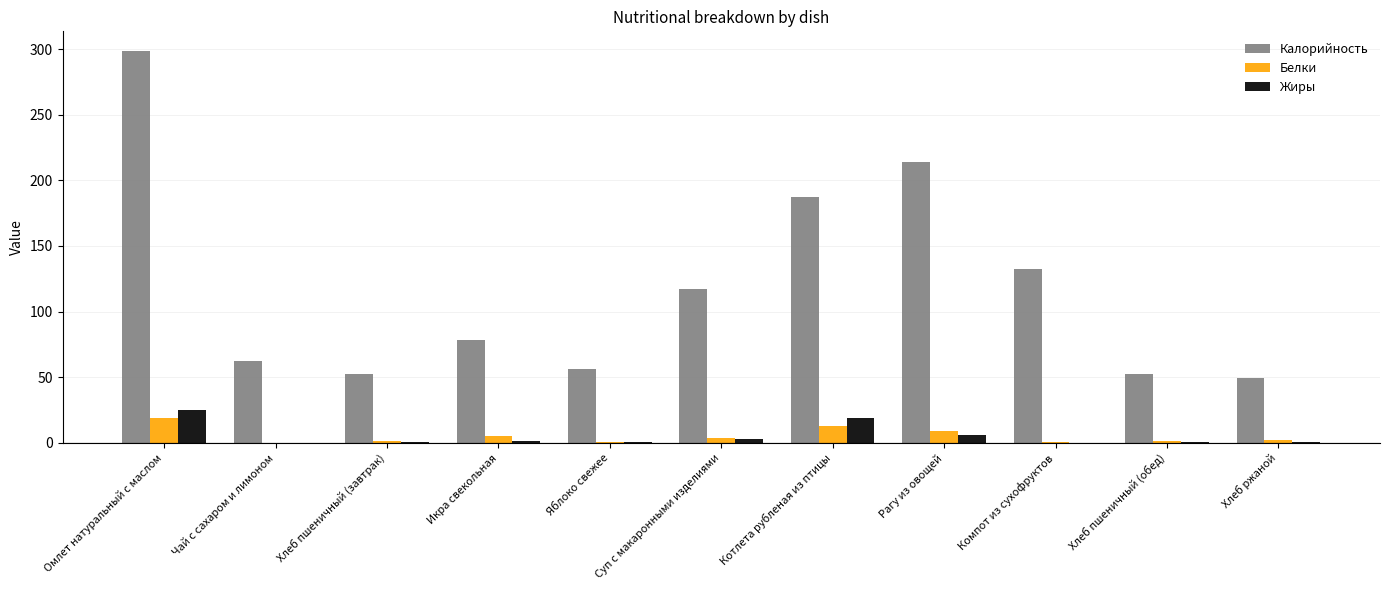

Which series has the largest range (max minus min)?

Калорийность